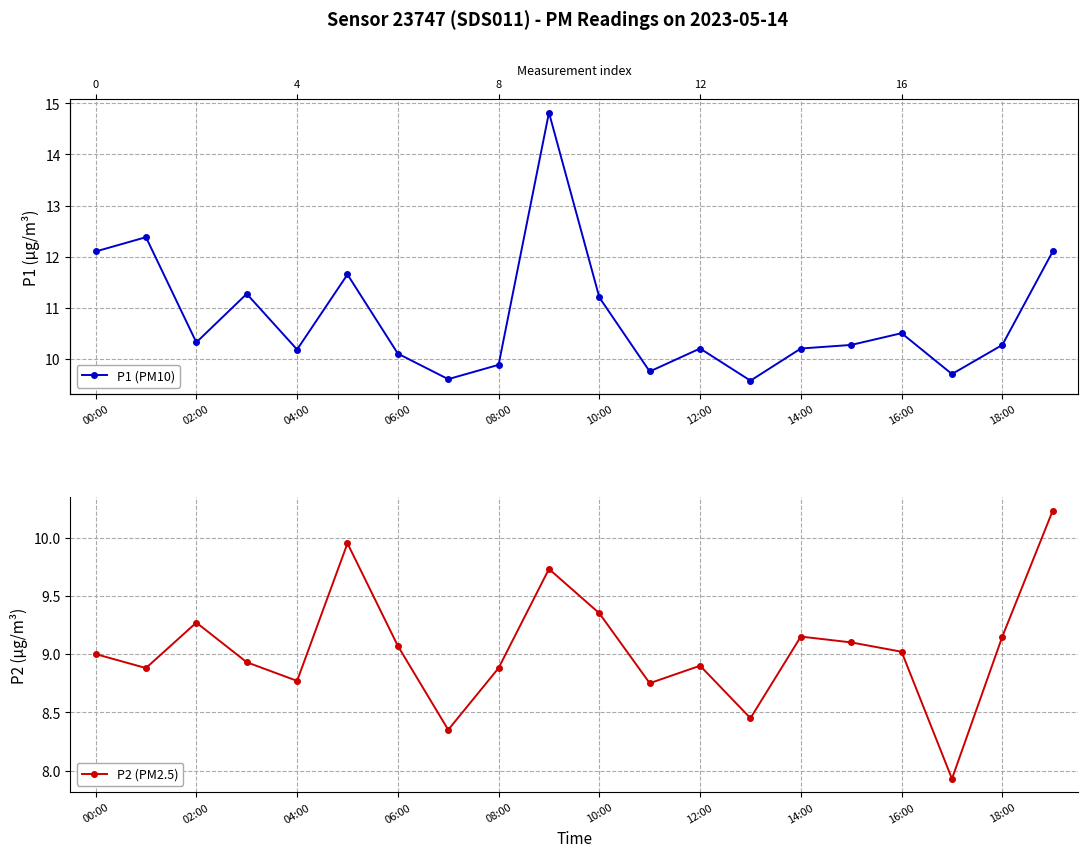

True or false: P1 (PM10) and P2 (PM2.5) cross at least once.

False